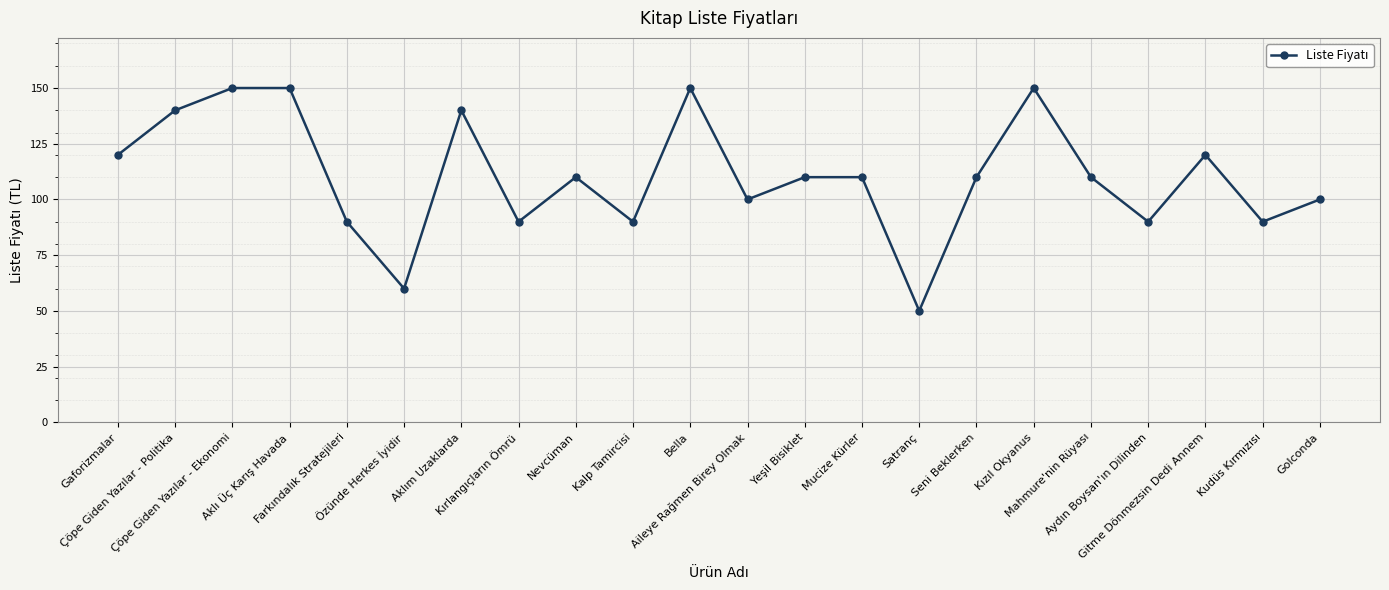

How many categories are shown in the chart?

22